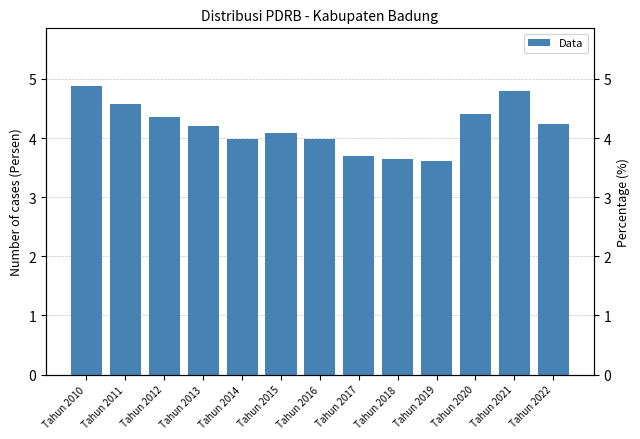

What is the maximum value shown in the chart?

4.9